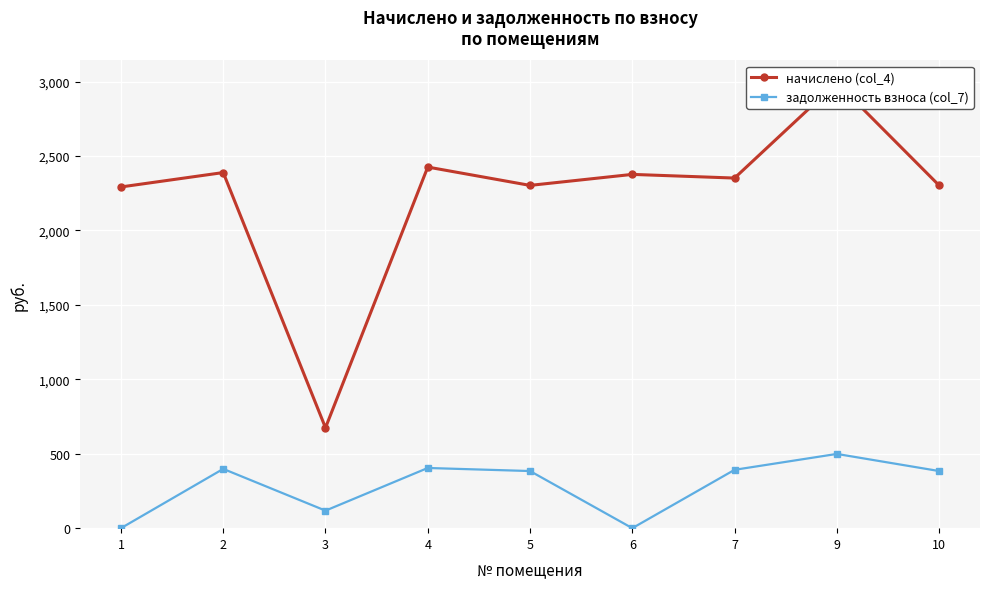

What is the lowest value of the начислено (col_4) series?

674.4